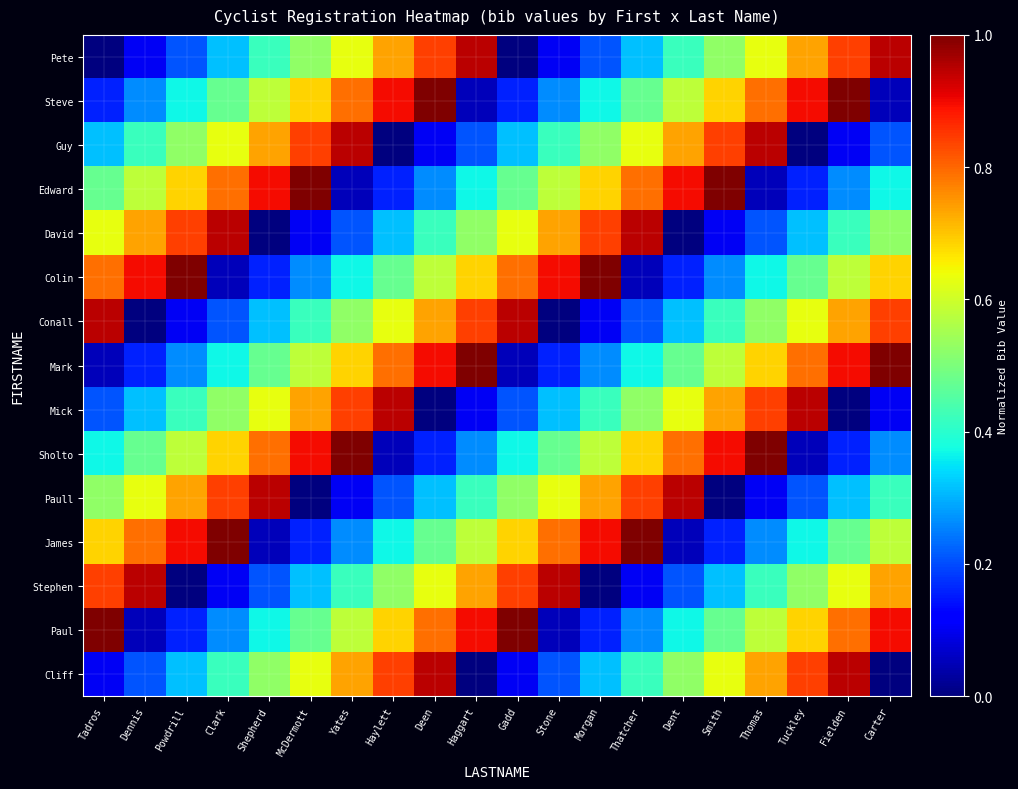

Reading right to left, extract all data points from this chart.

Pete: Carter=0.9	Fielden=0.8	Tuckley=0.7	Thomas=0.6	Smith=0.5	Dent=0.4	Thatcher=0.3	Morgan=0.2	Stone=0.1	Gadd=0.0	Haggart=0.9	Deen=0.8	Haylett=0.7	Yates=0.6	McDermott=0.5	Shepherd=0.4	Clark=0.3	Powdrill=0.2	Dennis=0.1	Tadros=0.0
Steve: Carter=0.1	Fielden=1.0	Tuckley=0.9	Thomas=0.8	Smith=0.7	Dent=0.6	Thatcher=0.5	Morgan=0.4	Stone=0.3	Gadd=0.2	Haggart=0.1	Deen=1.0	Haylett=0.9	Yates=0.8	McDermott=0.7	Shepherd=0.6	Clark=0.5	Powdrill=0.4	Dennis=0.3	Tadros=0.2
Guy: Carter=0.2	Fielden=0.1	Tuckley=0.0	Thomas=0.9	Smith=0.8	Dent=0.7	Thatcher=0.6	Morgan=0.5	Stone=0.4	Gadd=0.3	Haggart=0.2	Deen=0.1	Haylett=0.0	Yates=0.9	McDermott=0.8	Shepherd=0.7	Clark=0.6	Powdrill=0.5	Dennis=0.4	Tadros=0.3
Edward: Carter=0.4	Fielden=0.3	Tuckley=0.2	Thomas=0.1	Smith=1.0	Dent=0.9	Thatcher=0.8	Morgan=0.7	Stone=0.6	Gadd=0.5	Haggart=0.4	Deen=0.3	Haylett=0.2	Yates=0.1	McDermott=1.0	Shepherd=0.9	Clark=0.8	Powdrill=0.7	Dennis=0.6	Tadros=0.5
David: Carter=0.5	Fielden=0.4	Tuckley=0.3	Thomas=0.2	Smith=0.1	Dent=0.0	Thatcher=0.9	Morgan=0.8	Stone=0.7	Gadd=0.6	Haggart=0.5	Deen=0.4	Haylett=0.3	Yates=0.2	McDermott=0.1	Shepherd=0.0	Clark=0.9	Powdrill=0.8	Dennis=0.7	Tadros=0.6
Colin: Carter=0.7	Fielden=0.6	Tuckley=0.5	Thomas=0.4	Smith=0.3	Dent=0.2	Thatcher=0.1	Morgan=1.0	Stone=0.9	Gadd=0.8	Haggart=0.7	Deen=0.6	Haylett=0.5	Yates=0.4	McDermott=0.3	Shepherd=0.2	Clark=0.1	Powdrill=1.0	Dennis=0.9	Tadros=0.8
Conall: Carter=0.8	Fielden=0.7	Tuckley=0.6	Thomas=0.5	Smith=0.4	Dent=0.3	Thatcher=0.2	Morgan=0.1	Stone=0.0	Gadd=0.9	Haggart=0.8	Deen=0.7	Haylett=0.6	Yates=0.5	McDermott=0.4	Shepherd=0.3	Clark=0.2	Powdrill=0.1	Dennis=0.0	Tadros=0.9
Mark: Carter=1.0	Fielden=0.9	Tuckley=0.8	Thomas=0.7	Smith=0.6	Dent=0.5	Thatcher=0.4	Morgan=0.3	Stone=0.2	Gadd=0.1	Haggart=1.0	Deen=0.9	Haylett=0.8	Yates=0.7	McDermott=0.6	Shepherd=0.5	Clark=0.4	Powdrill=0.3	Dennis=0.2	Tadros=0.1
Mick: Carter=0.1	Fielden=0.0	Tuckley=0.9	Thomas=0.8	Smith=0.7	Dent=0.6	Thatcher=0.5	Morgan=0.4	Stone=0.3	Gadd=0.2	Haggart=0.1	Deen=0.0	Haylett=0.9	Yates=0.8	McDermott=0.7	Shepherd=0.6	Clark=0.5	Powdrill=0.4	Dennis=0.3	Tadros=0.2
Sholto: Carter=0.3	Fielden=0.2	Tuckley=0.1	Thomas=1.0	Smith=0.9	Dent=0.8	Thatcher=0.7	Morgan=0.6	Stone=0.5	Gadd=0.4	Haggart=0.3	Deen=0.2	Haylett=0.1	Yates=1.0	McDermott=0.9	Shepherd=0.8	Clark=0.7	Powdrill=0.6	Dennis=0.5	Tadros=0.4
Paull: Carter=0.4	Fielden=0.3	Tuckley=0.2	Thomas=0.1	Smith=0.0	Dent=0.9	Thatcher=0.8	Morgan=0.7	Stone=0.6	Gadd=0.5	Haggart=0.4	Deen=0.3	Haylett=0.2	Yates=0.1	McDermott=0.0	Shepherd=0.9	Clark=0.8	Powdrill=0.7	Dennis=0.6	Tadros=0.5
James: Carter=0.6	Fielden=0.5	Tuckley=0.4	Thomas=0.3	Smith=0.2	Dent=0.1	Thatcher=1.0	Morgan=0.9	Stone=0.8	Gadd=0.7	Haggart=0.6	Deen=0.5	Haylett=0.4	Yates=0.3	McDermott=0.2	Shepherd=0.1	Clark=1.0	Powdrill=0.9	Dennis=0.8	Tadros=0.7
Stephen: Carter=0.7	Fielden=0.6	Tuckley=0.5	Thomas=0.4	Smith=0.3	Dent=0.2	Thatcher=0.1	Morgan=0.0	Stone=0.9	Gadd=0.8	Haggart=0.7	Deen=0.6	Haylett=0.5	Yates=0.4	McDermott=0.3	Shepherd=0.2	Clark=0.1	Powdrill=0.0	Dennis=0.9	Tadros=0.8
Paul: Carter=0.9	Fielden=0.8	Tuckley=0.7	Thomas=0.6	Smith=0.5	Dent=0.4	Thatcher=0.3	Morgan=0.2	Stone=0.1	Gadd=1.0	Haggart=0.9	Deen=0.8	Haylett=0.7	Yates=0.6	McDermott=0.5	Shepherd=0.4	Clark=0.3	Powdrill=0.2	Dennis=0.1	Tadros=1.0
Cliff: Carter=0.0	Fielden=0.9	Tuckley=0.8	Thomas=0.7	Smith=0.6	Dent=0.5	Thatcher=0.4	Morgan=0.3	Stone=0.2	Gadd=0.1	Haggart=0.0	Deen=0.9	Haylett=0.8	Yates=0.7	McDermott=0.6	Shepherd=0.5	Clark=0.4	Powdrill=0.3	Dennis=0.2	Tadros=0.1